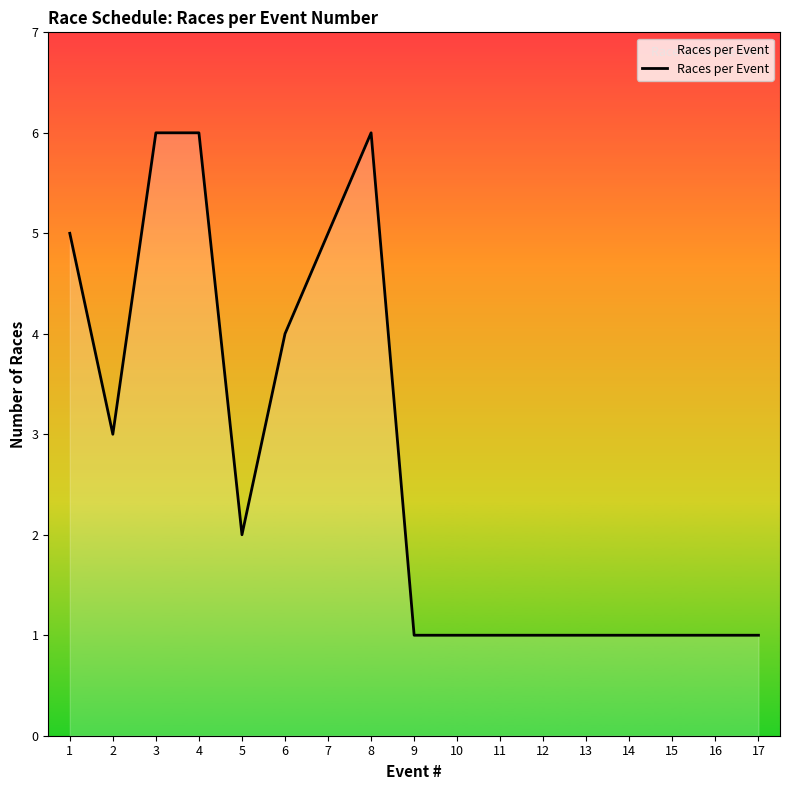

Reading right to left, extract all data points from this chart.

17=1	16=1	15=1	14=1	13=1	12=1	11=1	10=1	9=1	8=6	7=5	6=4	5=2	4=6	3=6	2=3	1=5